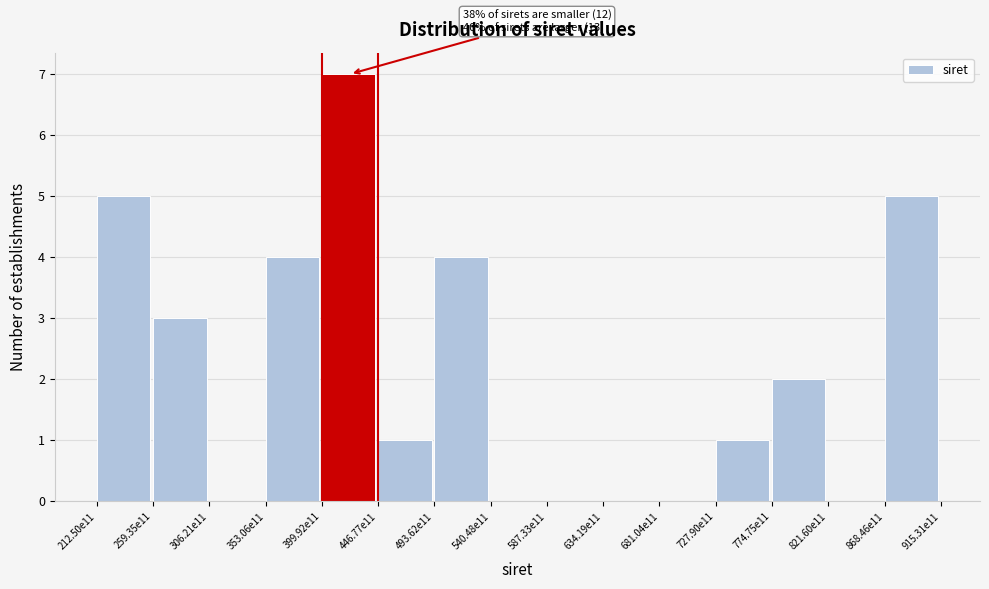

Reading right to left, what are all the values shown in this chart?

868.46e11=5	821.60e11=0	774.75e11=2	727.90e11=1	681.04e11=0	634.19e11=0	587.33e11=0	540.48e11=0	493.62e11=4	446.77e11=1	399.92e11=7	353.06e11=4	306.21e11=0	259.35e11=3	212.50e11=5